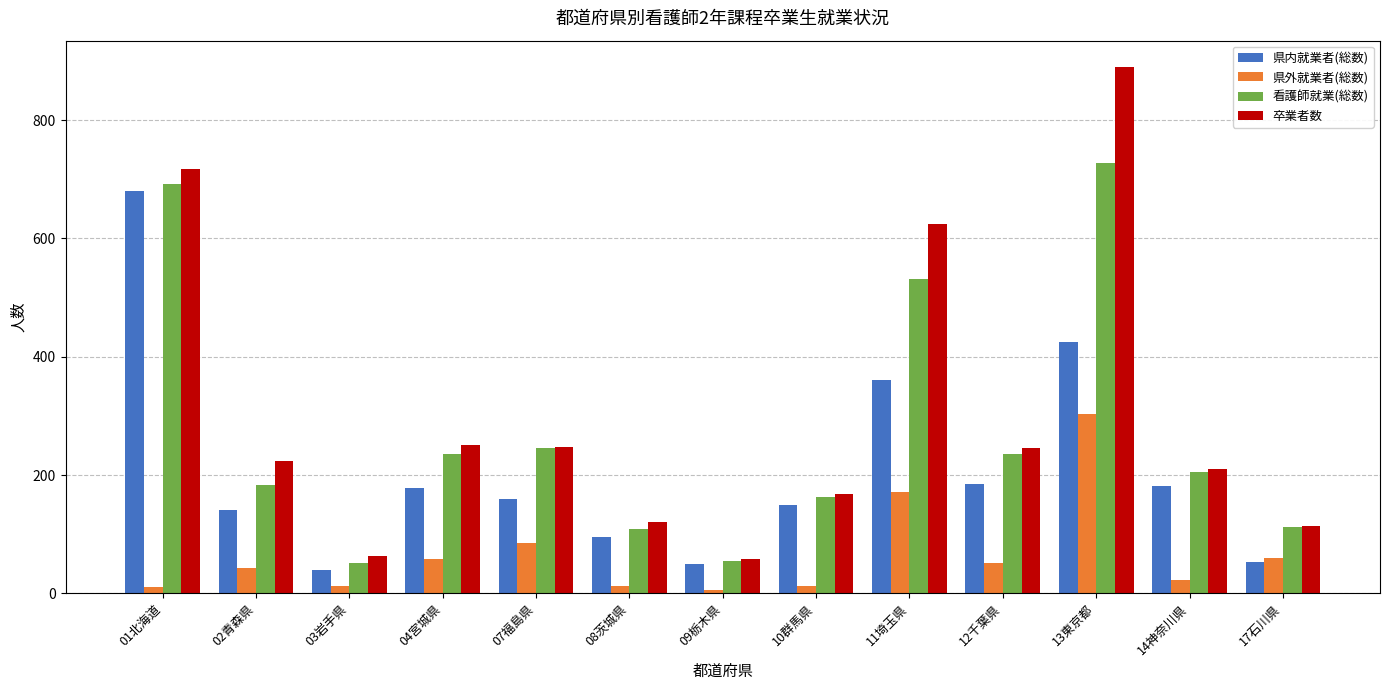

How many values in the 県内就業者(総数) series are below 160?

6